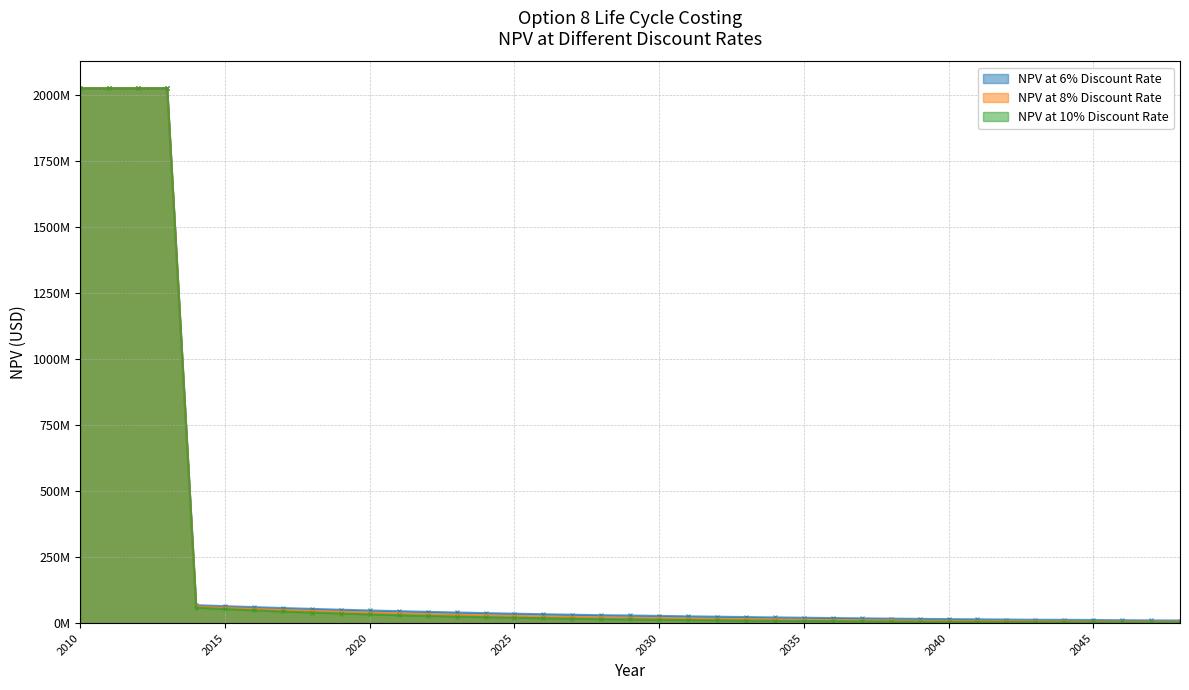

Rank the series at 2013 from highest to lowest value.

NPV at 6% Discount Rate, NPV at 8% Discount Rate, NPV at 10% Discount Rate